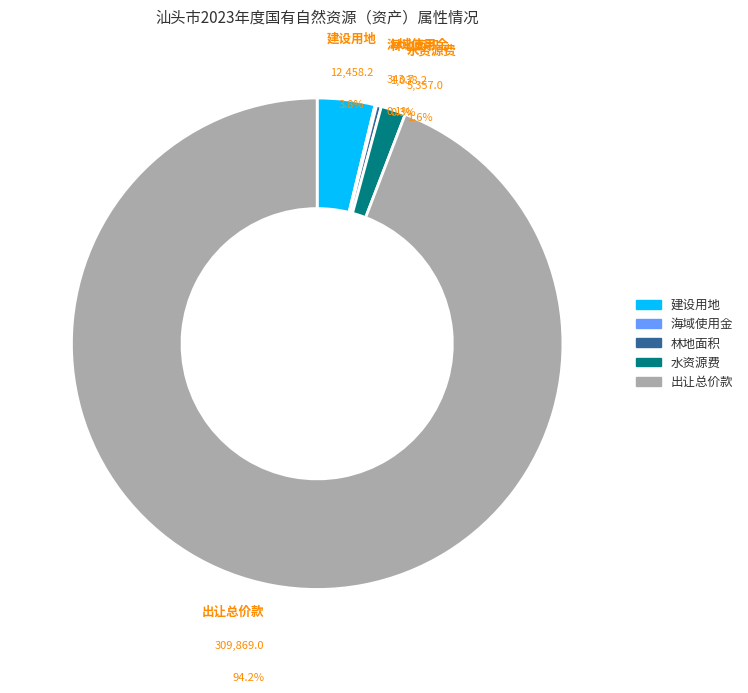

Rank the categories by value from highest to lowest.

国有建设用地供应出让总价款, 国有建设用地供应面积, 水资源费征收金额, 审批建设项目使用林地面积, 海域使用金征收额